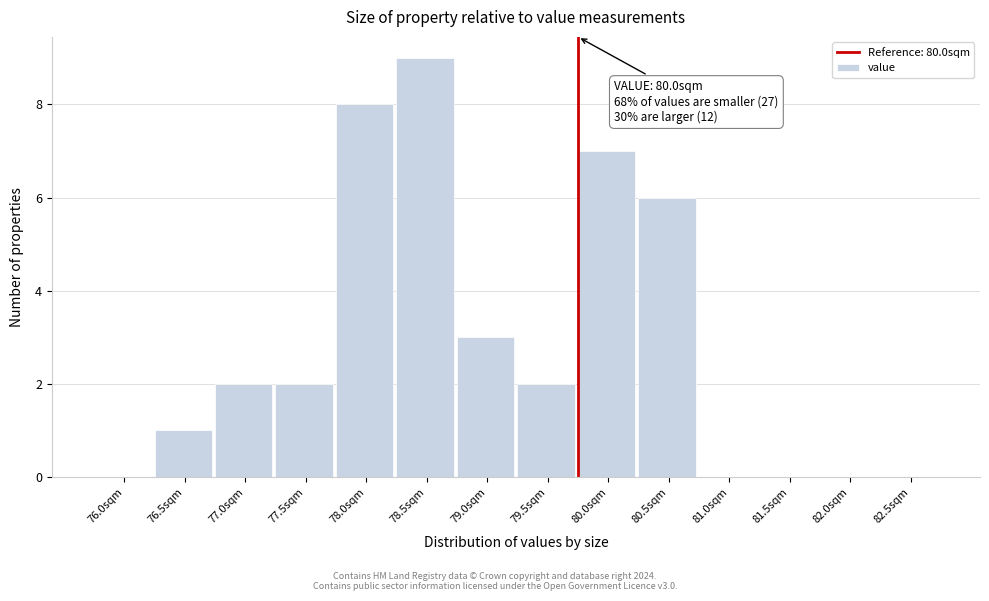

Reading left to right, list all the values displayed in this chart.

76.0sqm=0	76.5sqm=1	77.0sqm=2	77.5sqm=2	78.0sqm=8	78.5sqm=9	79.0sqm=3	79.5sqm=2	80.0sqm=7	80.5sqm=6	81.0sqm=0	81.5sqm=0	82.0sqm=0	82.5sqm=0